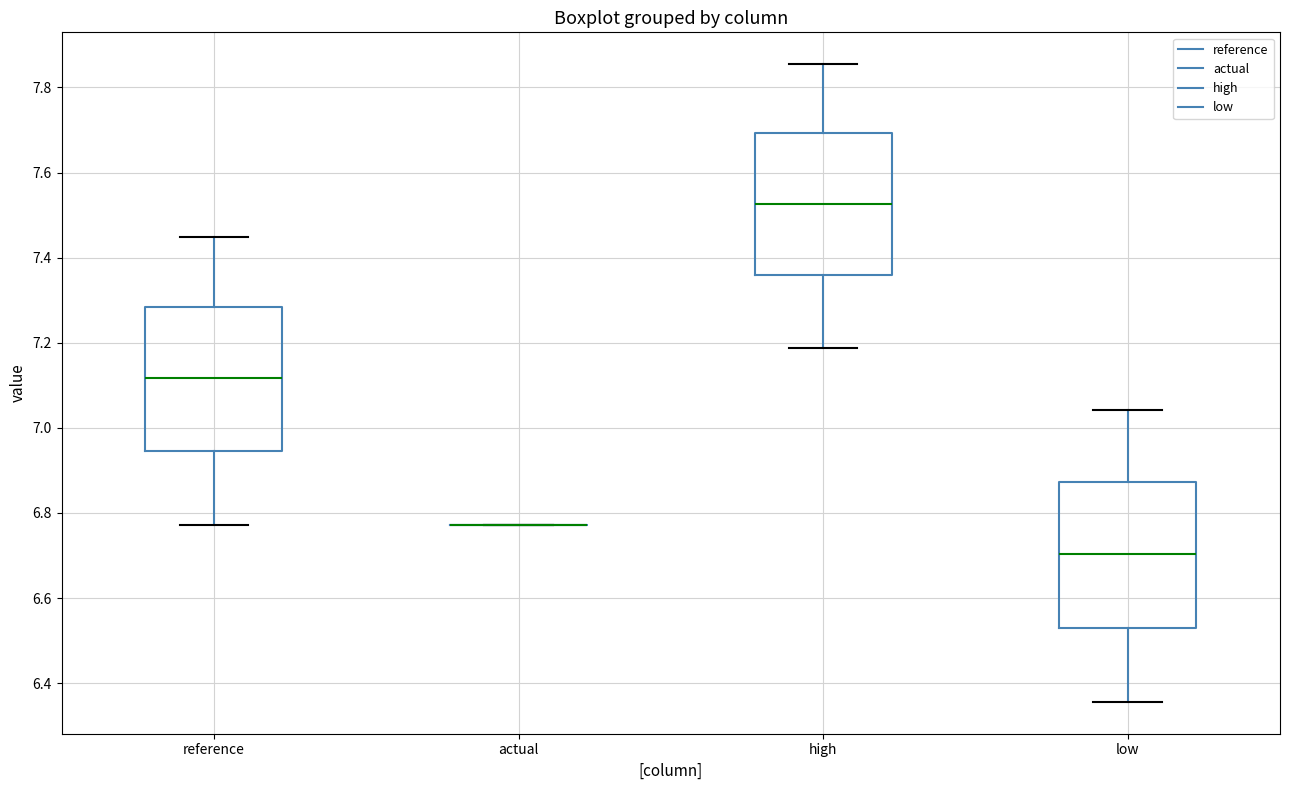

Reading left to right, transcribe this box plot: for each box, give where its median line is, the range the box spans, and where its two whiskers end, as read against the y-axis. The values are not printed on the chart, so give them approximately, as read against the axis.

reference: median 7.12, box 6.94 to 7.28, whiskers 6.78 to 7.44
actual: box collapsed to a line at 6.78, whiskers 6.78 to 6.78
high: median 7.52, box 7.36 to 7.70, whiskers 7.18 to 7.86
low: median 6.70, box 6.54 to 6.88, whiskers 6.36 to 7.04